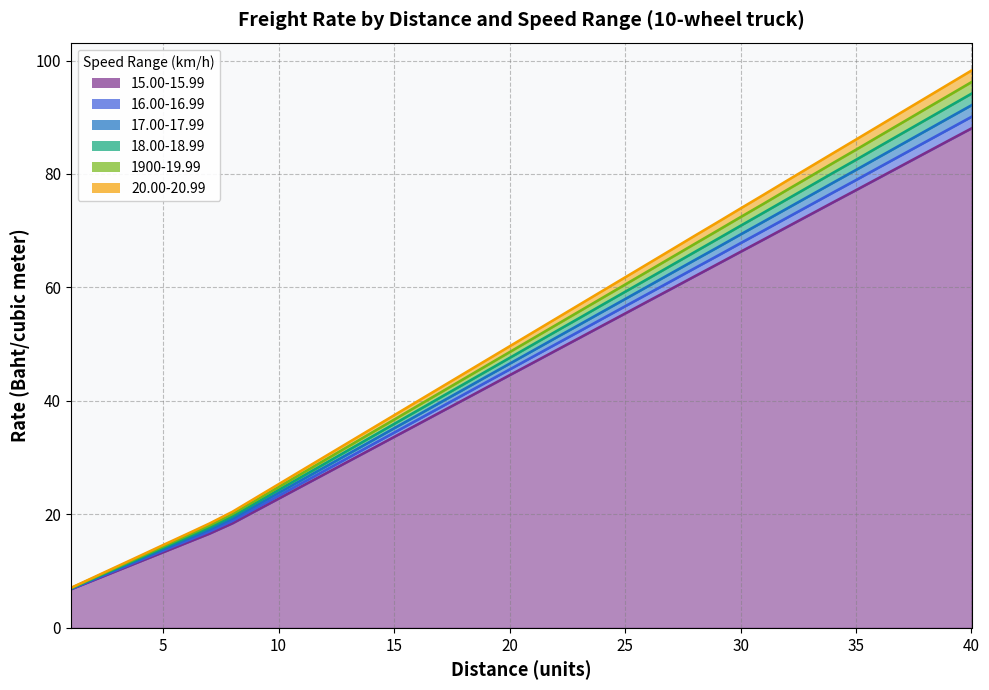

Reading left to right, what are all the values shown in this chart?

15.00-15.99: 6.8	8.4	10.1	11.7	13.3	15.0	16.6	18.4	20.6	22.8	25.0	27.1	29.3	31.5	33.7	35.8	38.0	40.2	42.4	44.5	46.7	48.9	51.1	53.2	55.4	57.6	59.8	61.9	64.1	66.3	68.5	70.6	72.8	75.0	77.2	79.3	81.5	83.7	85.9	88.0
16.00-16.99: 6.8	8.5	10.2	11.9	13.6	15.3	17.0	18.8	21.1	23.3	25.5	27.7	30.0	32.2	34.4	36.6	38.9	41.1	43.3	45.5	47.8	50.0	52.2	54.5	56.7	58.9	61.1	63.4	65.6	67.8	70.0	72.3	74.5	76.7	78.9	81.2	83.4	85.6	87.9	90.1
17.00-17.99: 6.9	8.6	10.4	12.1	13.8	15.6	17.3	19.2	21.5	23.8	26.1	28.4	30.6	32.9	35.2	37.5	39.7	42.0	44.3	46.6	48.9	51.1	53.4	55.7	58.0	60.2	62.5	64.8	67.1	69.3	71.6	73.9	76.2	78.5	80.7	83.0	85.3	87.6	89.8	92.1
18.00-18.99: 6.9	8.7	10.5	12.3	14.1	15.9	17.7	19.6	22.0	24.3	26.6	29.0	31.3	33.6	36.0	38.3	40.6	42.9	45.3	47.6	49.9	52.2	54.6	56.9	59.2	61.6	63.9	66.2	68.5	70.9	73.2	75.5	77.9	80.2	82.5	84.8	87.2	89.5	91.8	94.2
1900-19.99: 7.0	8.8	10.7	12.5	14.3	16.2	18.0	20.1	22.4	24.8	27.2	29.6	32.0	34.3	36.7	39.1	41.5	43.9	46.2	48.6	51.0	53.4	55.8	58.1	60.5	62.9	65.3	67.7	70.0	72.4	74.8	77.2	79.5	81.9	84.3	86.7	89.1	91.5	93.8	96.2
20.00-20.99: 7.0	8.9	10.8	12.7	14.6	16.5	18.4	20.5	22.9	25.3	27.8	30.2	32.6	35.0	37.5	39.9	42.3	44.8	47.2	49.6	52.1	54.5	56.9	59.4	61.8	64.2	66.6	69.1	71.5	73.9	76.3	78.8	81.2	83.7	86.1	88.5	91.0	93.4	95.8	98.2